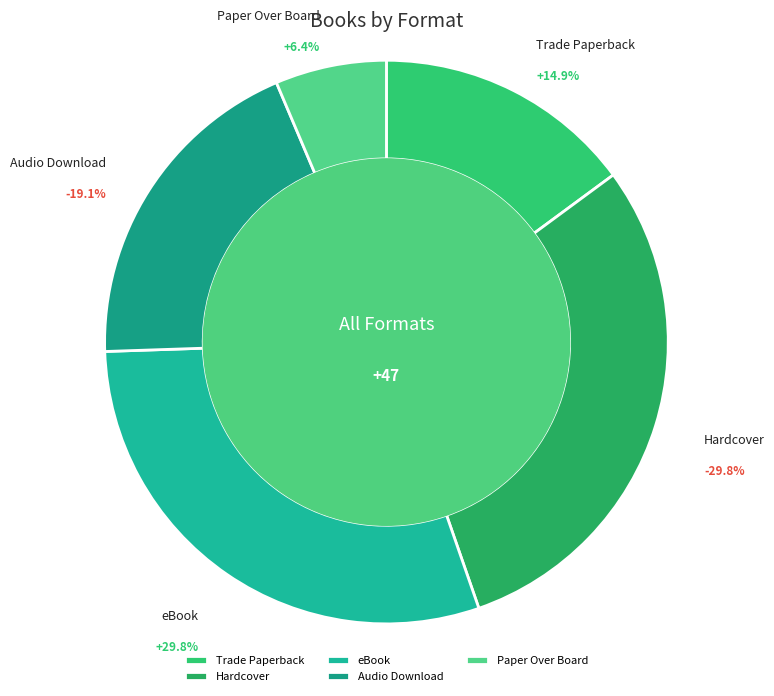

Between Audio Download and eBook, which is larger?

eBook